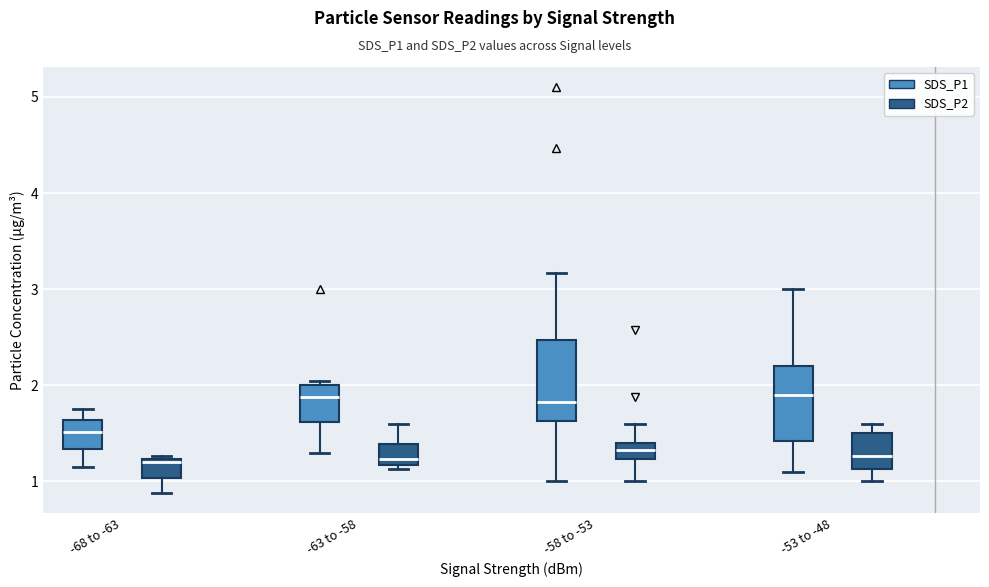

Where is the lower edge of the box for -58 to -53 (SDS_P1) on the y-axis? The values are not printed on the chart, so give them approximately, as read against the axis.

1.6